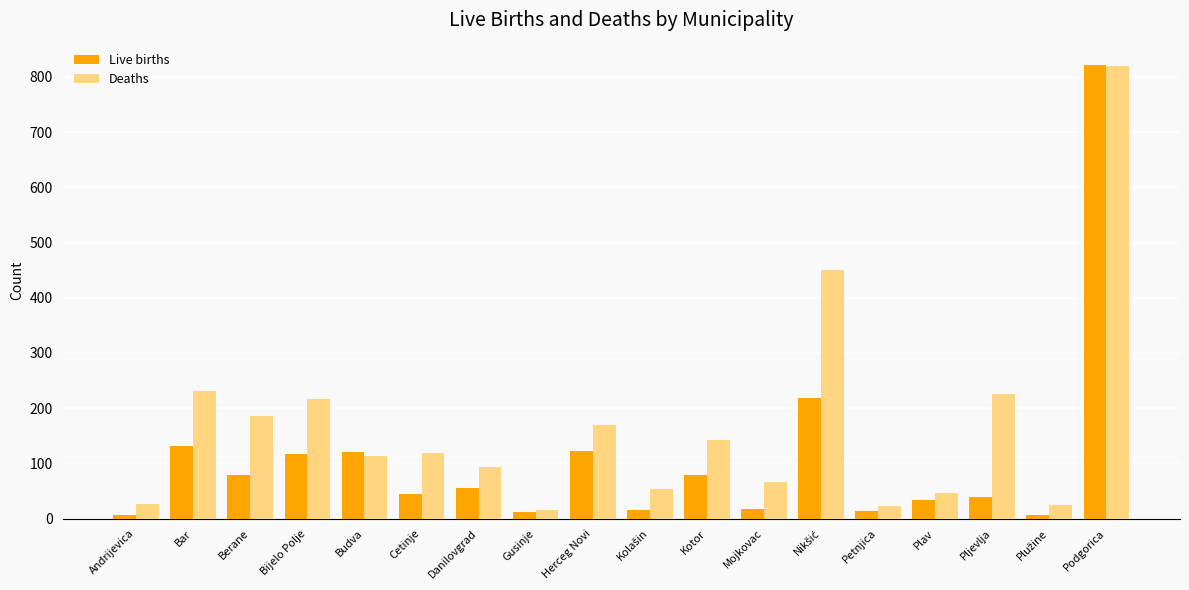

At which label does Deaths reach its peak?

Podgorica